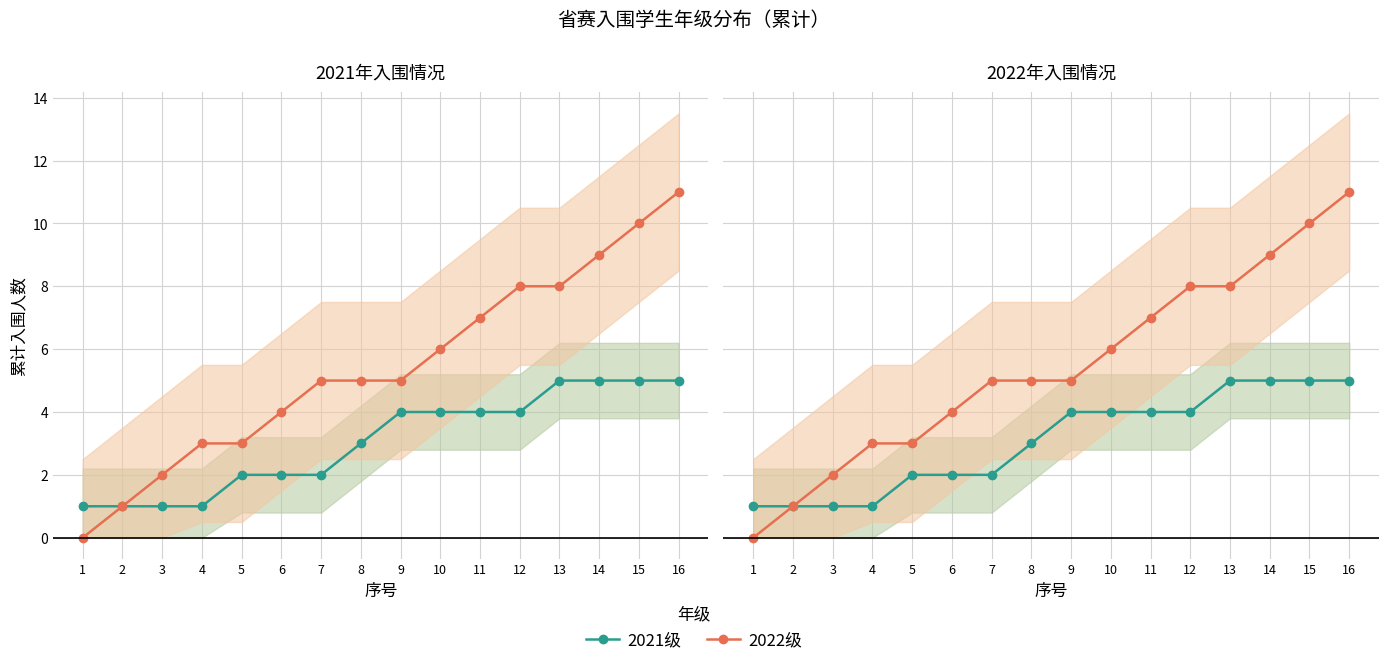

True or false: 2022级 has a value of 16 at 16.

False